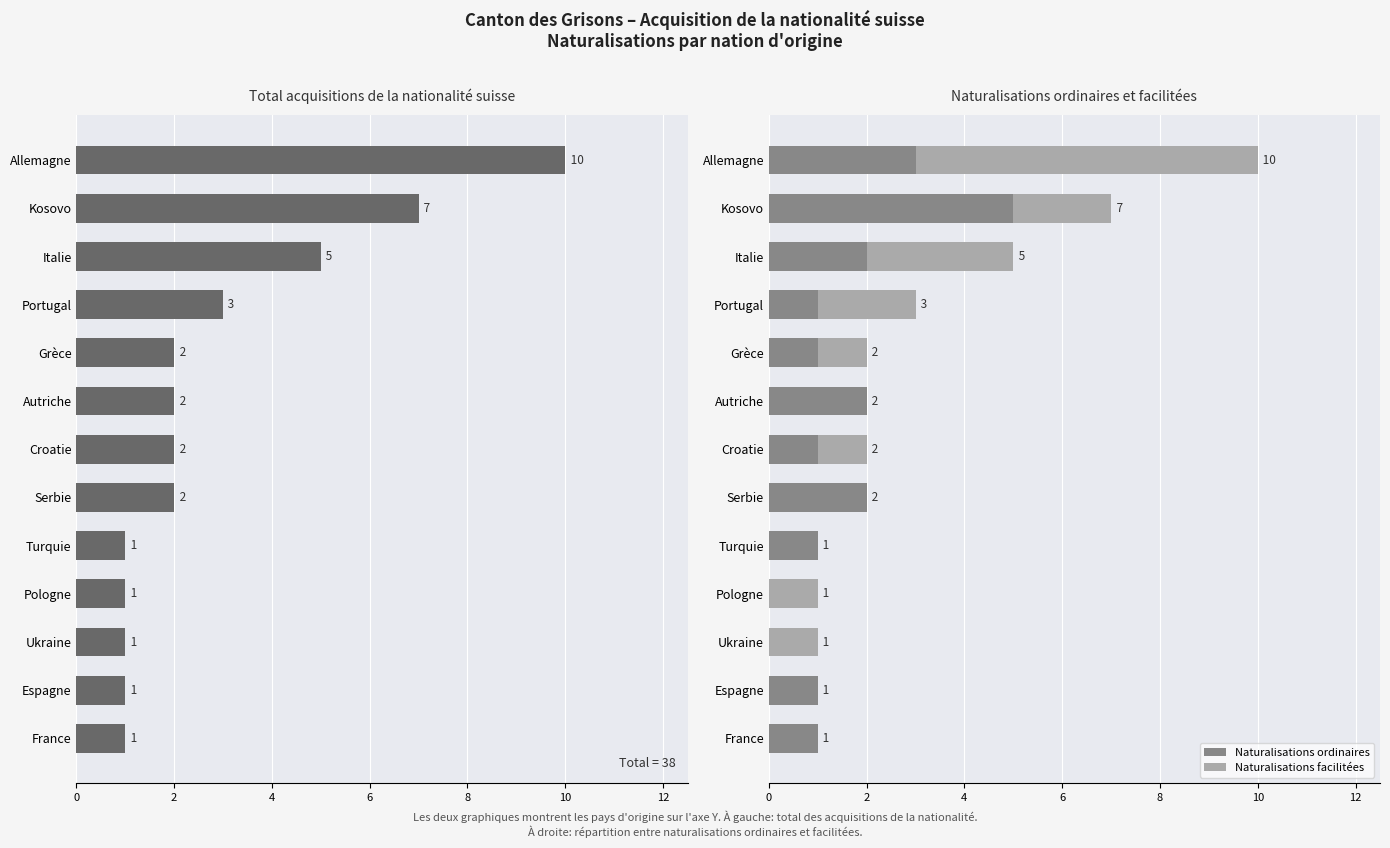

Is it true that Naturalisations ordinaires equals 2 at Autriche?

True